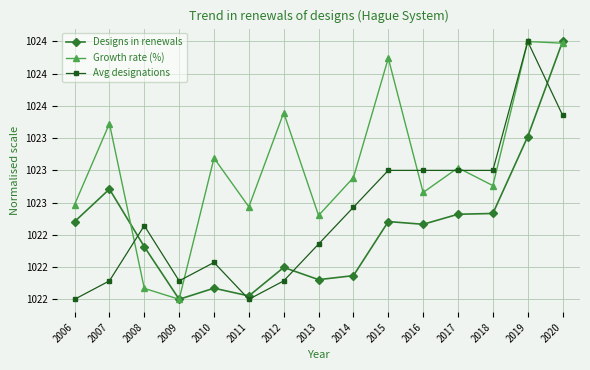

The Avg designations series shows 500.8 at 2009. True or false?

False